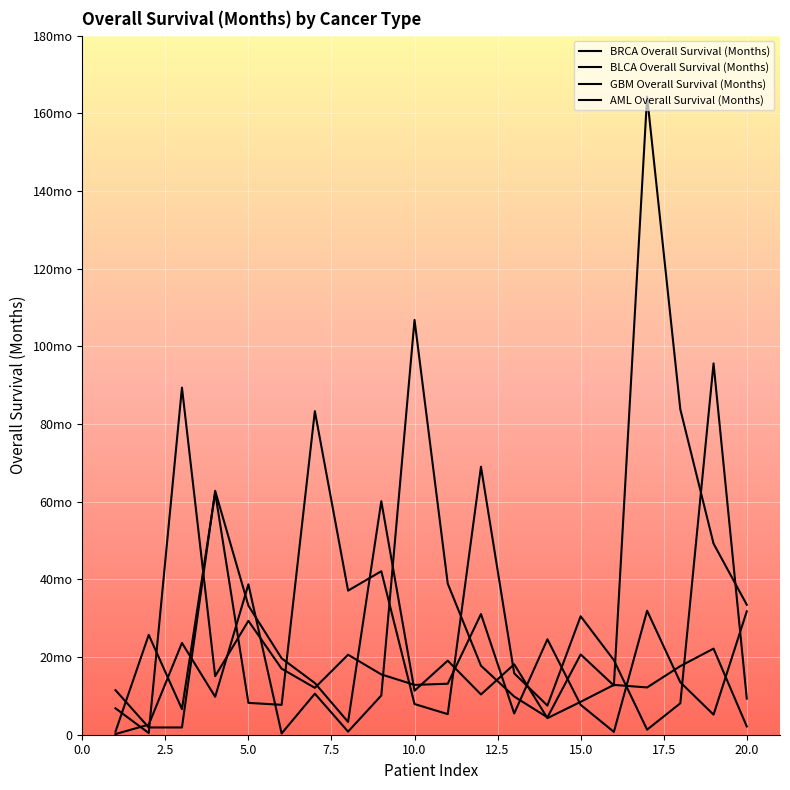

What is the value of the AML Overall Survival (Months) point at the 16th from the left?

19.2